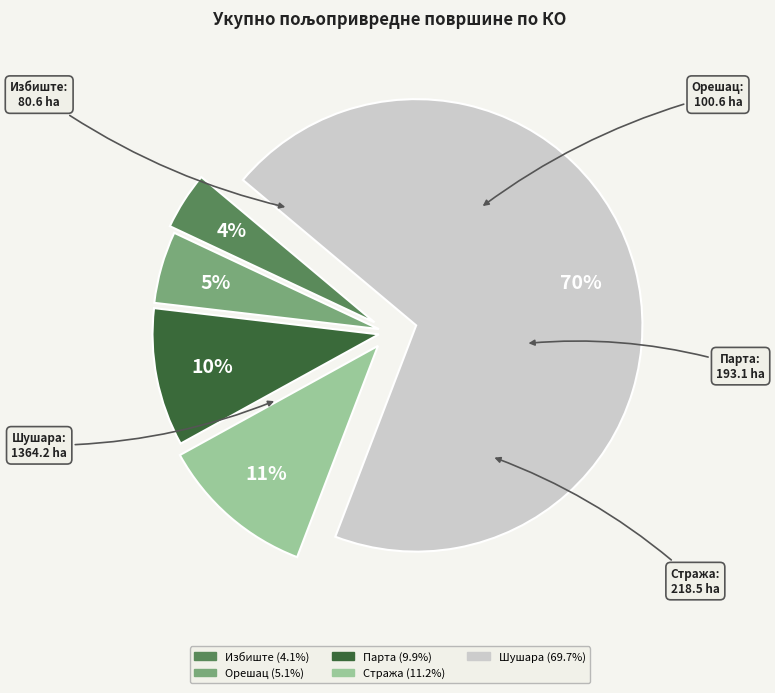

Combined, do Избиште and Стража account for over 50%?

No